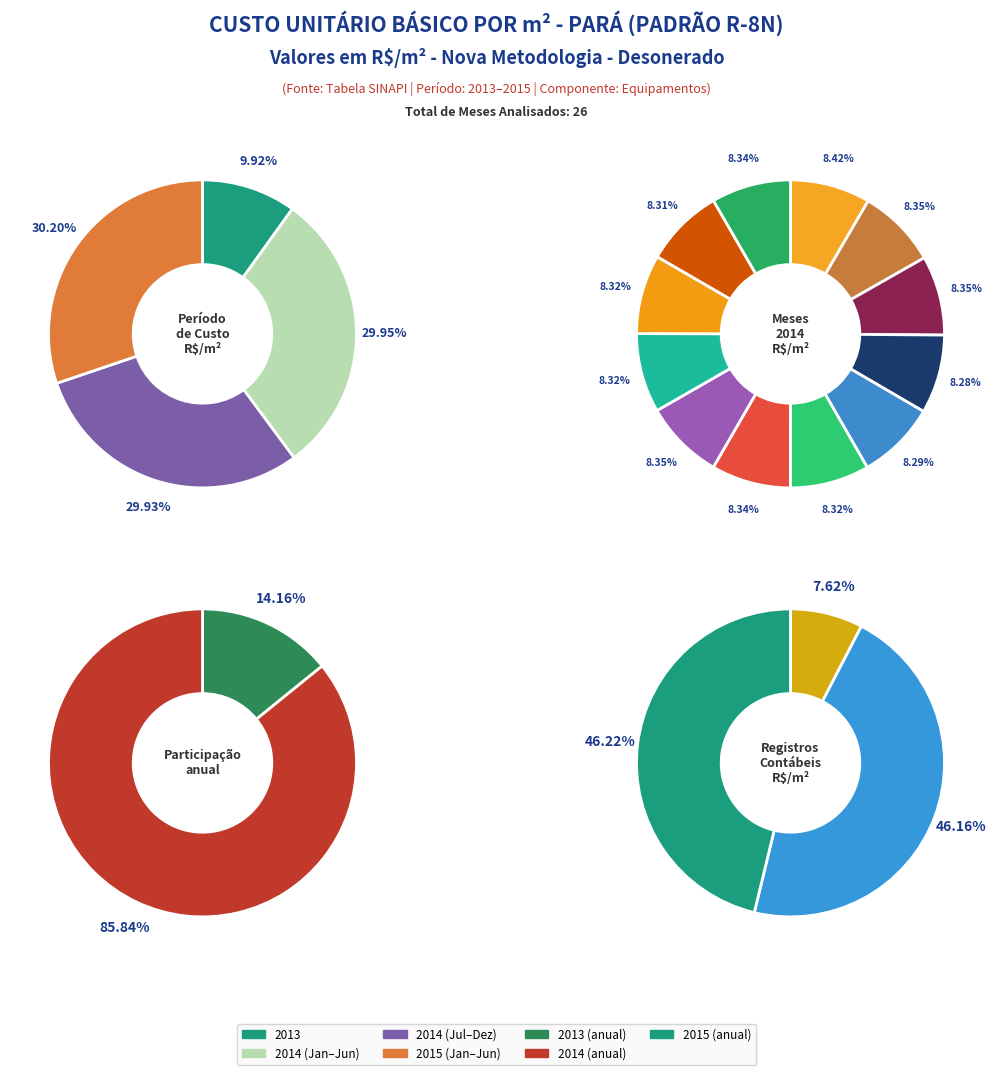

How many slices are in this pie chart?

12